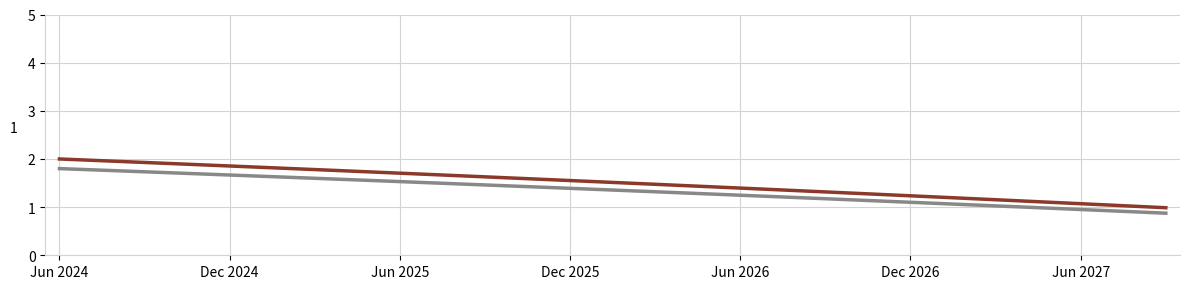

What is the greatest value displayed?

2.0